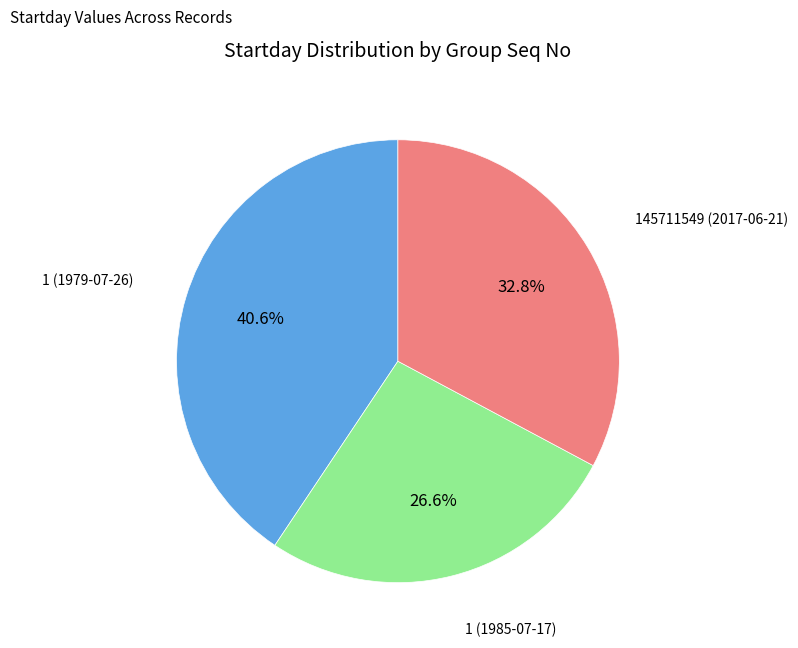

Does any single category account for the majority?

No